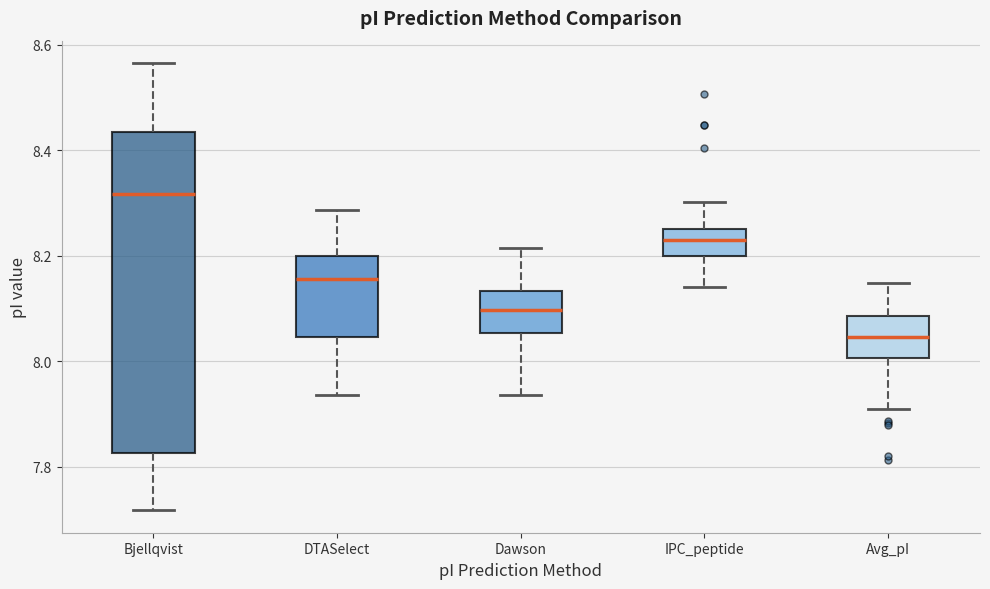

Which box is the tallest, from its lower edge to its upper edge?

Bjellqvist